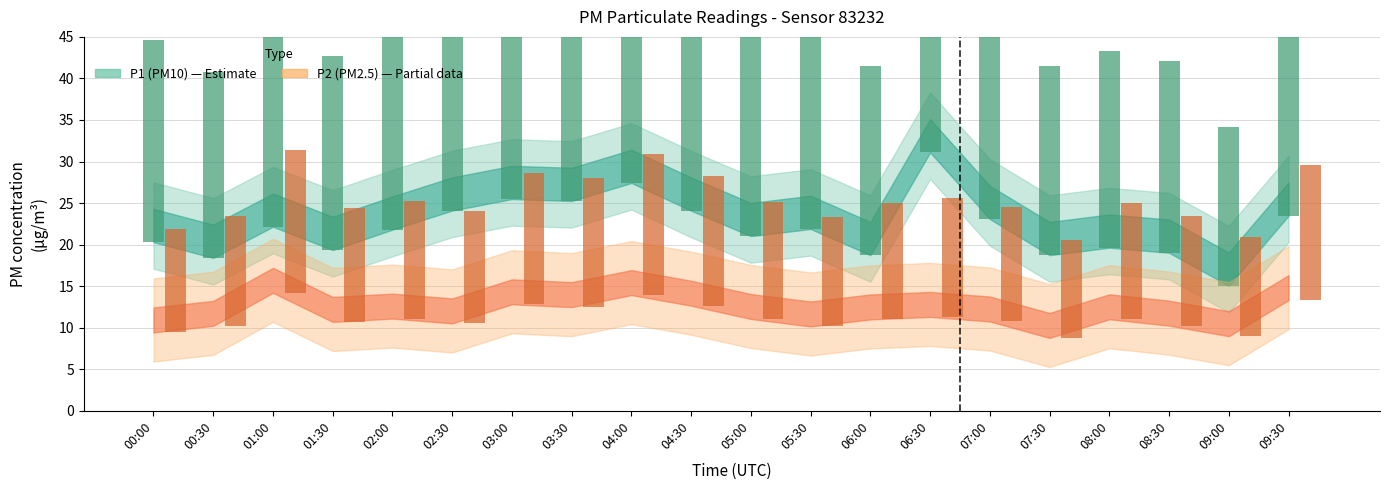

List the series in order of their peak value, lowest first.

P2 (PM2.5), P1 (PM10)